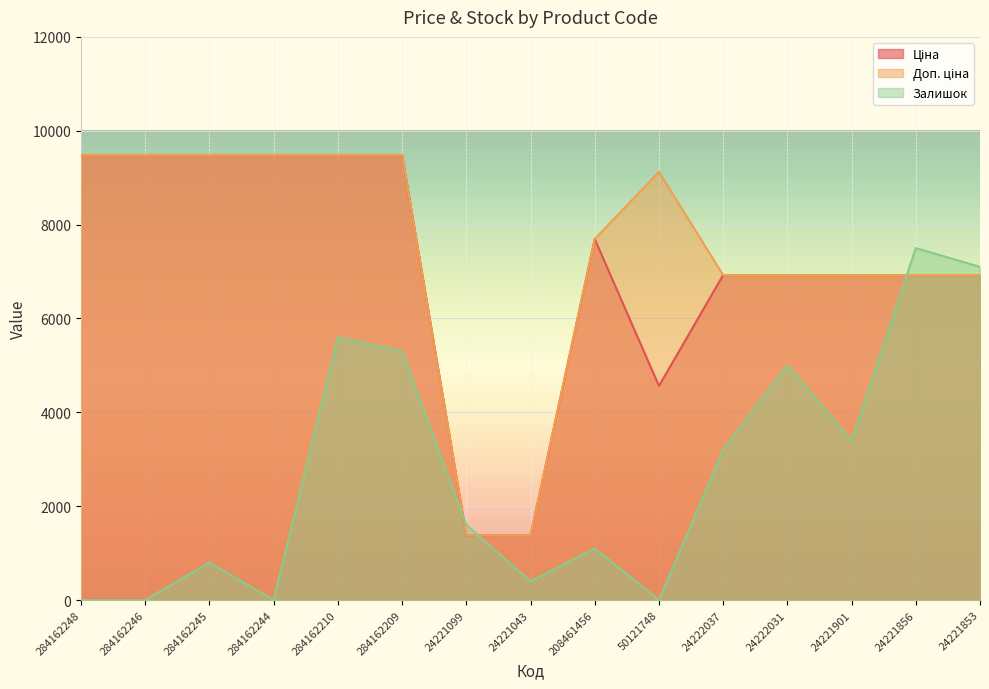

Between 284162210 and 24222037, which series saw the biggest shift?

Ціна